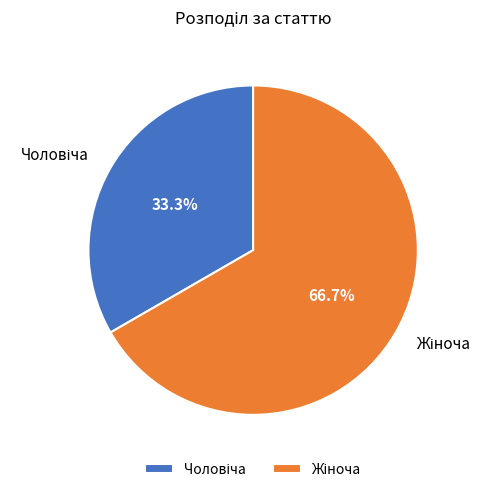

Is there a majority slice in this chart?

Yes